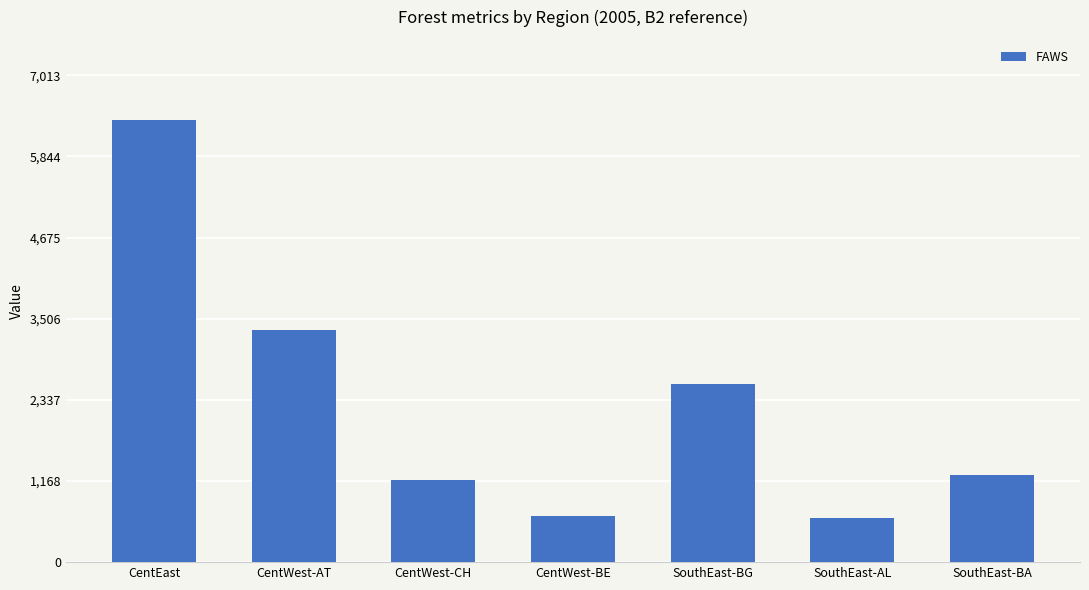

What is the average value?

2286.8